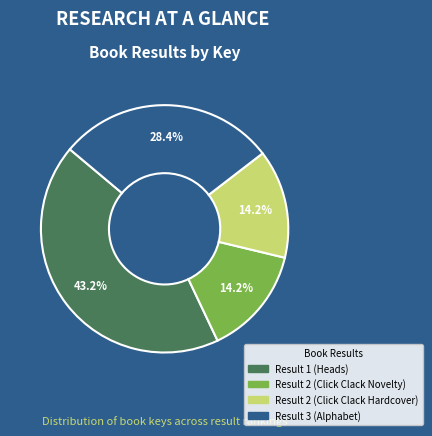

Does Result 2 (Click Clack Hardcover) represent more than half of the total?

No